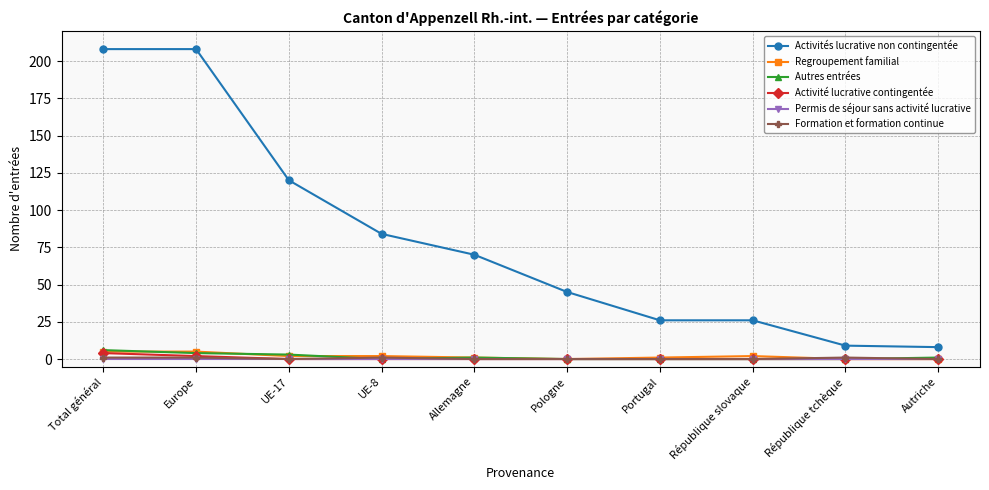

Between UE-17 and Allemagne, which series saw the biggest shift?

Activités lucrative non contingentée